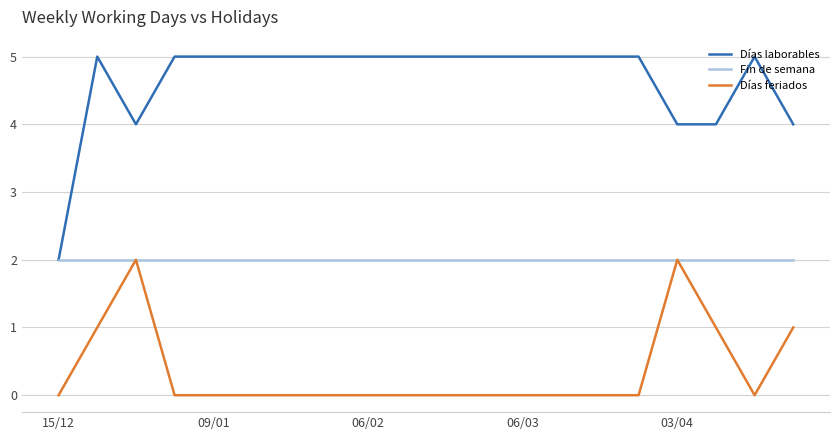

True or false: Días feriados and Días laborables cross at least once.

False